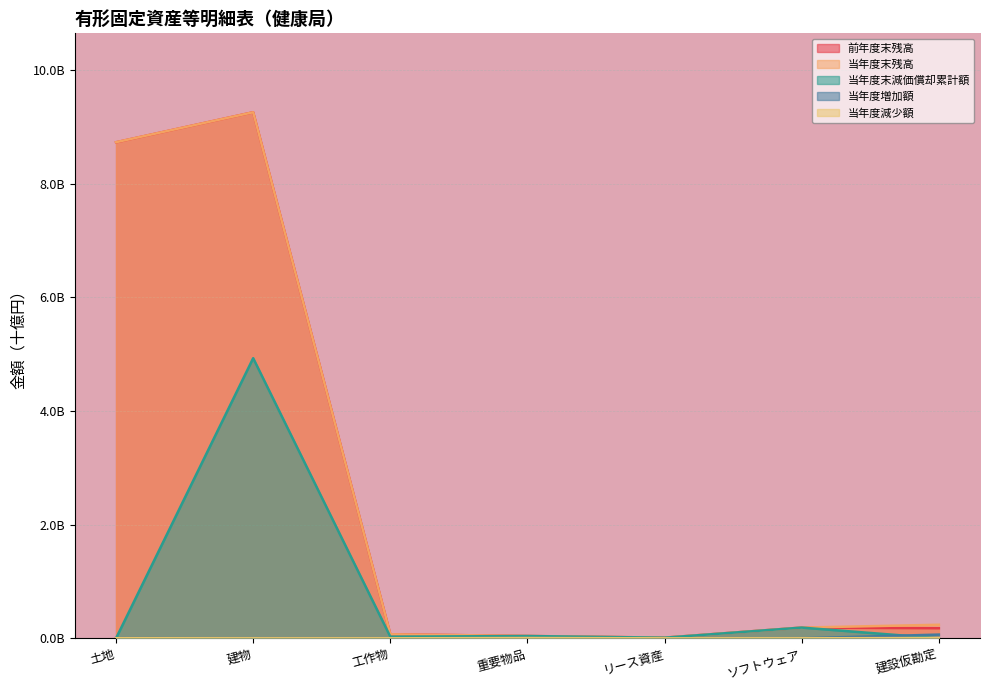

Rank the categories by 当年度増加額 value from highest to lowest.

建設仮勘定, 重要物品, 土地, 建物, 工作物, リース資産, ソフトウェア